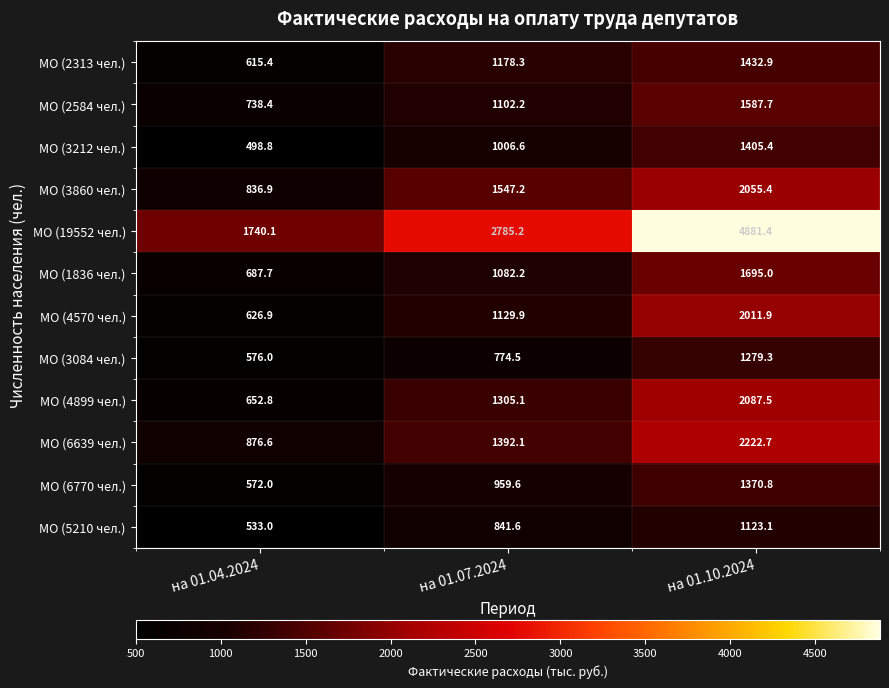

Which series has the largest range (max minus min)?

МО (19552 чел.)